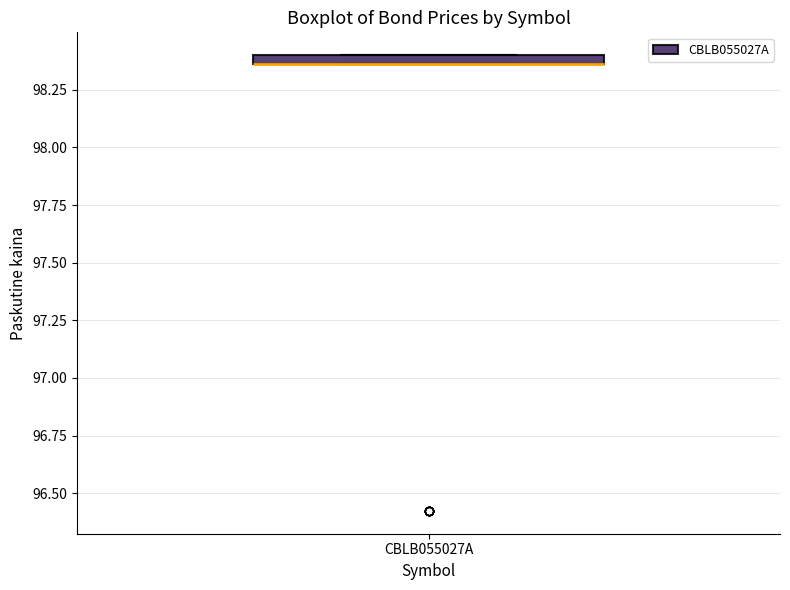

Where is the upper edge of the box for CBLB055027A on the y-axis? The values are not printed on the chart, so give them approximately, as read against the axis.

98.40